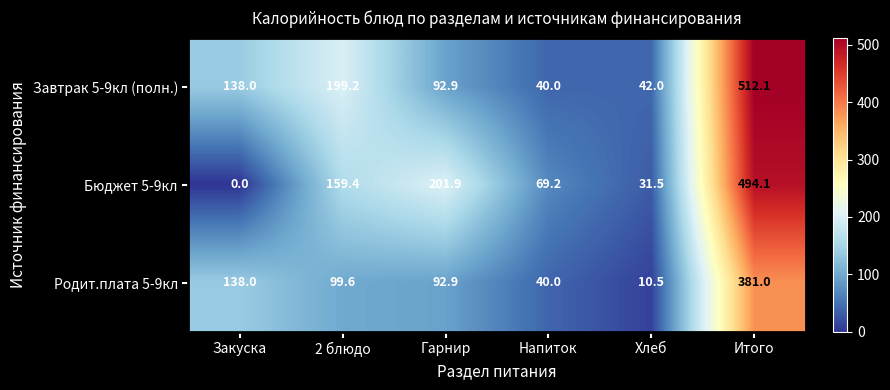

How many distinct data groups are displayed?

3